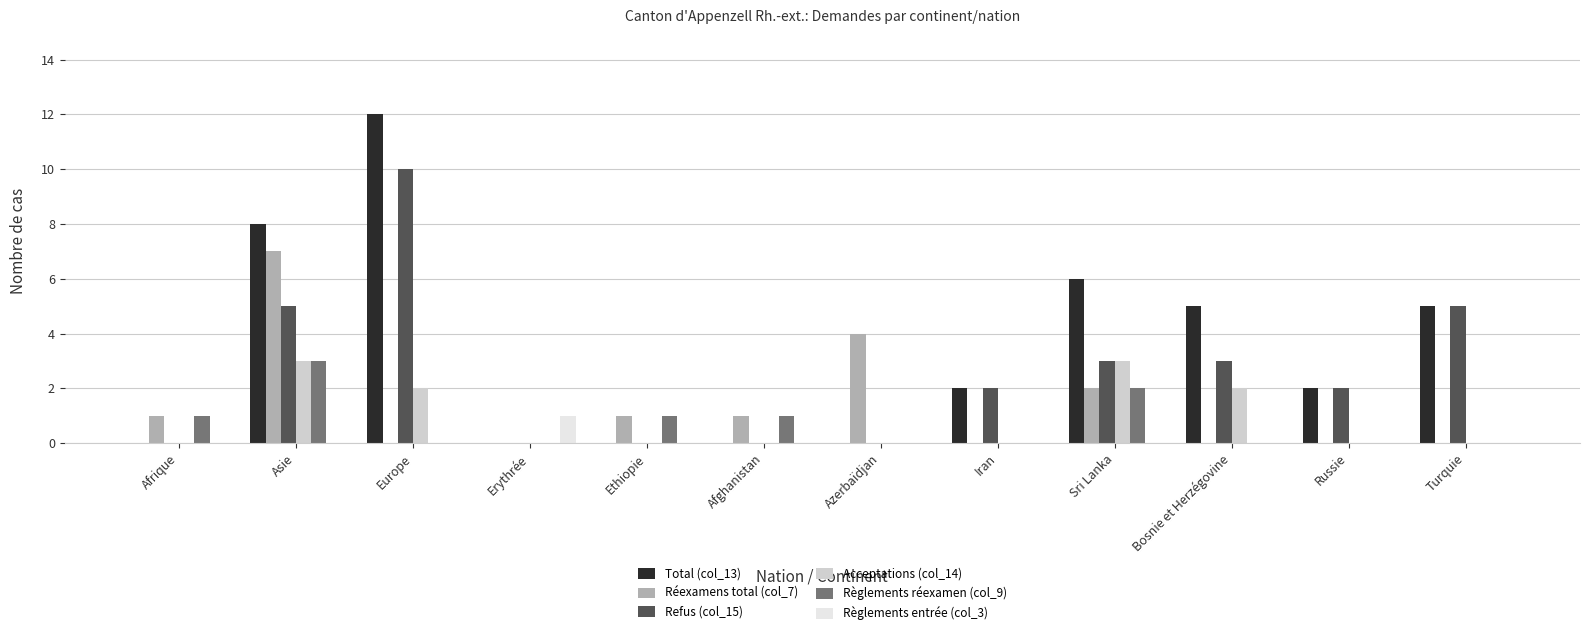

Reading left to right, extract all data points from this chart.

Total (col_13): 0	8	12	0	0	0	0	2	6	5	2	5
Réexamens total (col_7): 1	7	0	0	1	1	4	0	2	0	0	0
Refus (col_15): 0	5	10	0	0	0	0	2	3	3	2	5
Acceptations (col_14): 0	3	2	0	0	0	0	0	3	2	0	0
Règlements réexamen (col_9): 1	3	0	0	1	1	0	0	2	0	0	0
Règlements entrée (col_3): 0	0	0	1	0	0	0	0	0	0	0	0